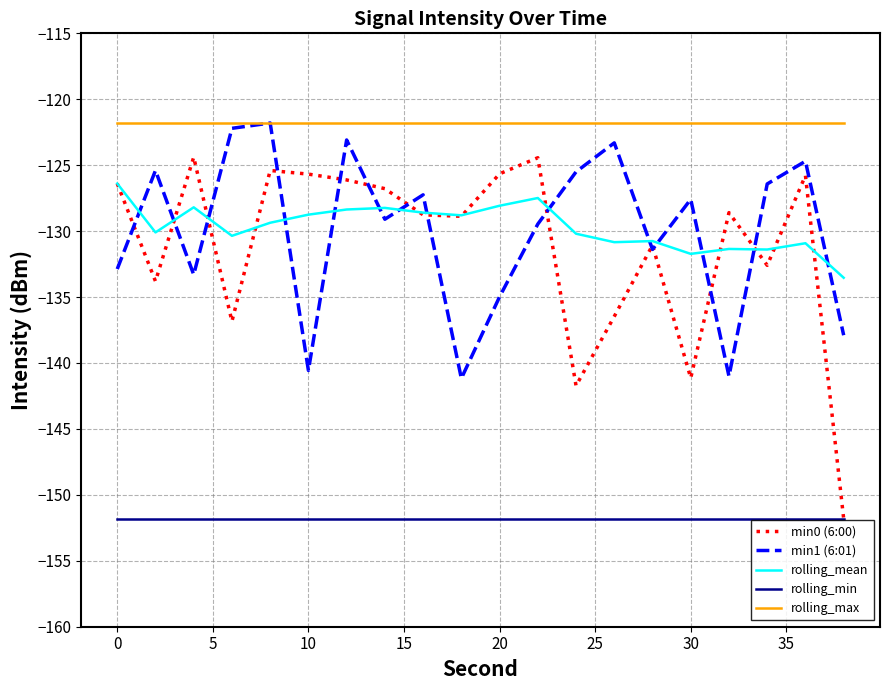

True or false: rolling_min and rolling_max cross at least once.

False